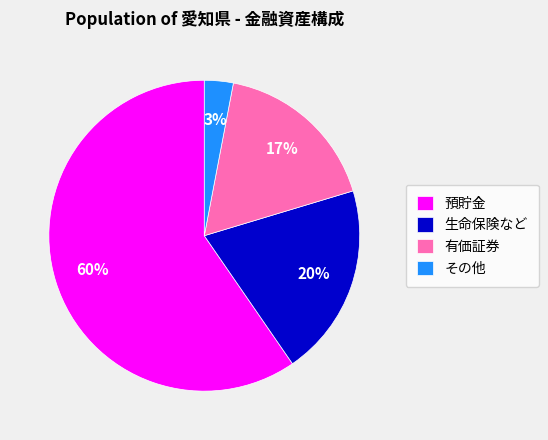

Approximately how many times larger is the value at 有価証券 compared to 預貯金?

0.3